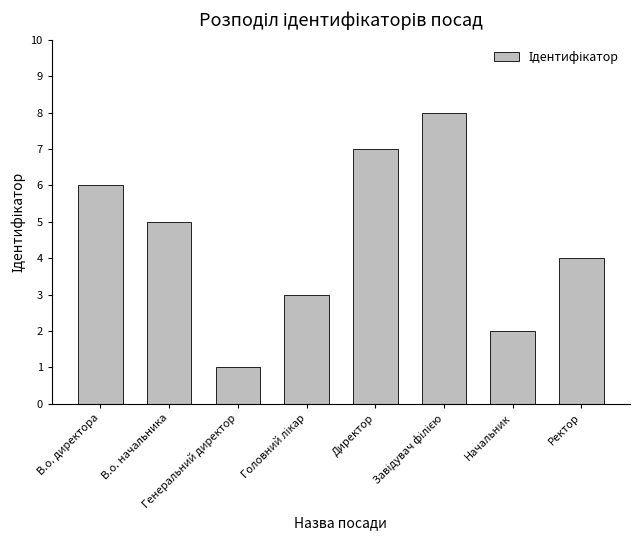

What is the greatest value displayed?

8